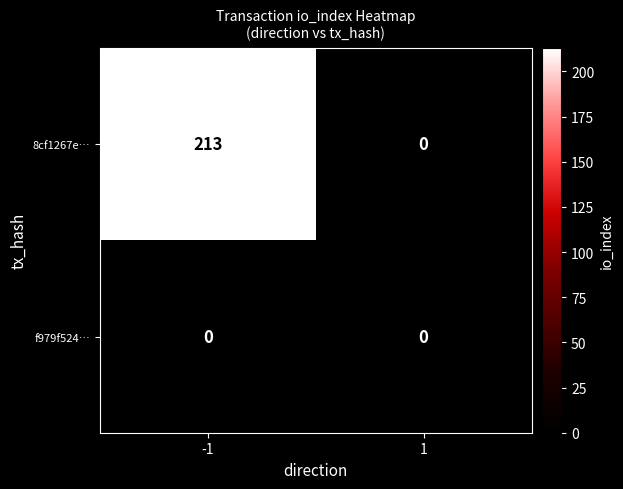

Reading left to right, what are all the values shown in this chart?

8cf1267e…: -1=213	1=0
f979f524…: -1=0	1=0